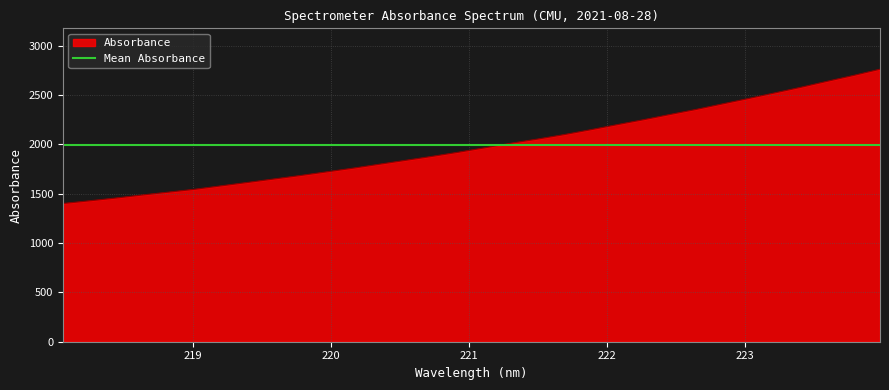

What is the sum of all values?

63693.2